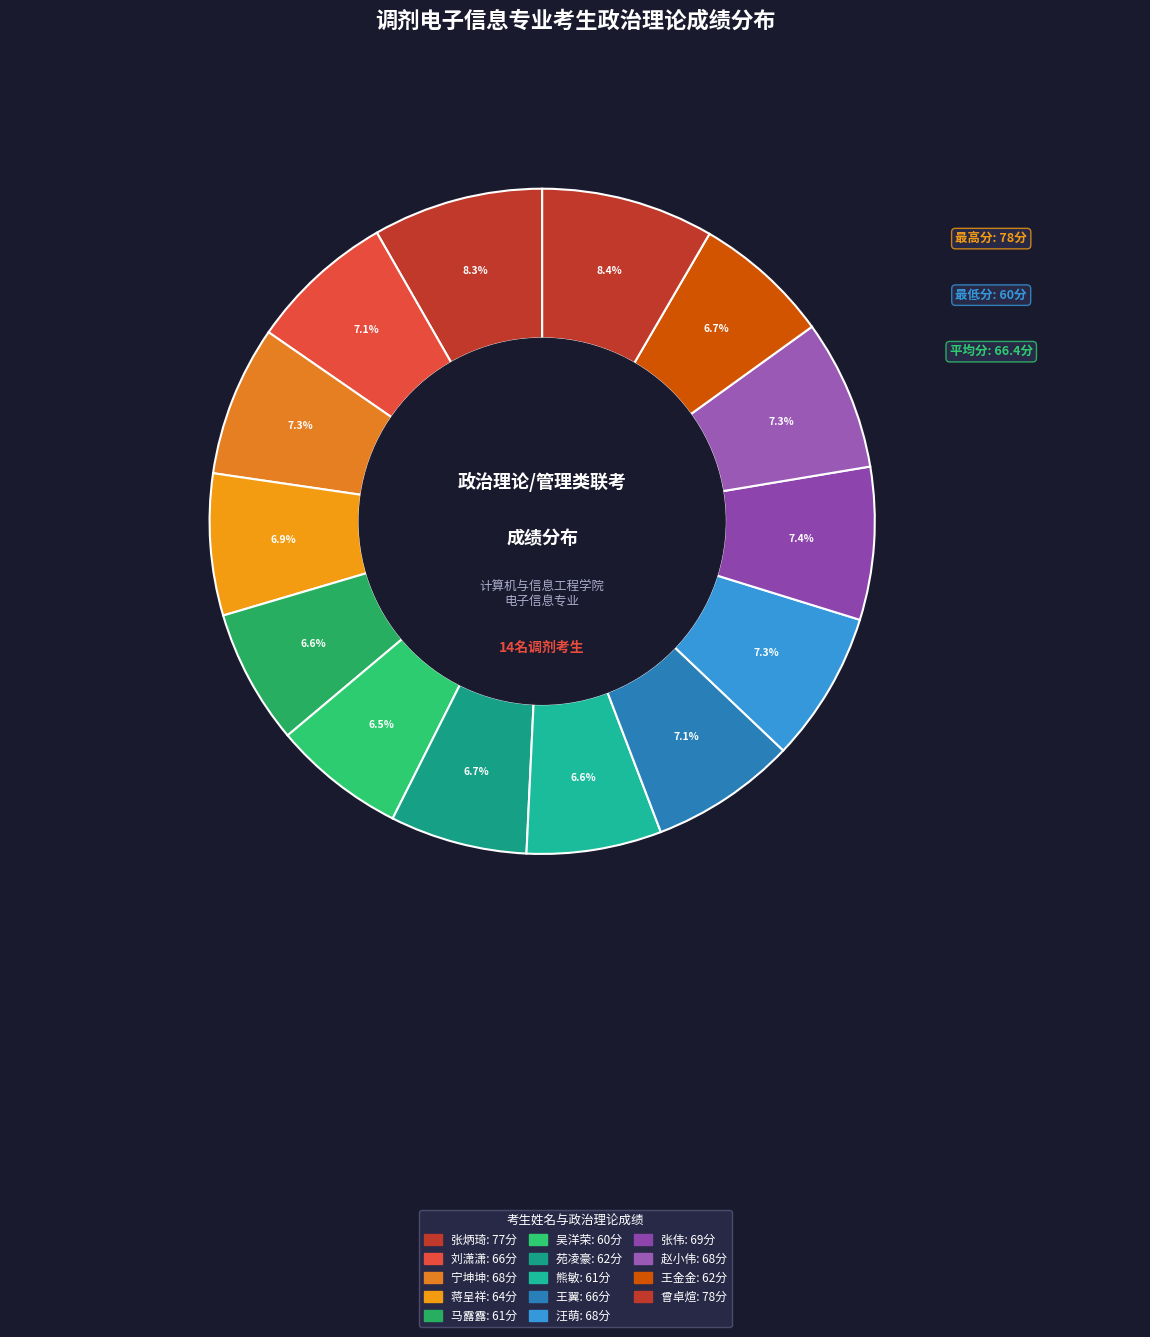

How many slices are in this pie chart?

14